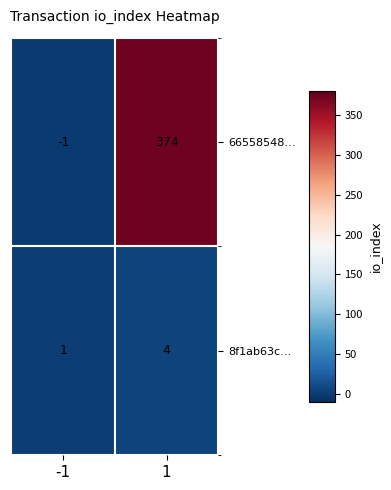

At which category does the chart reach its peak across all series?

1